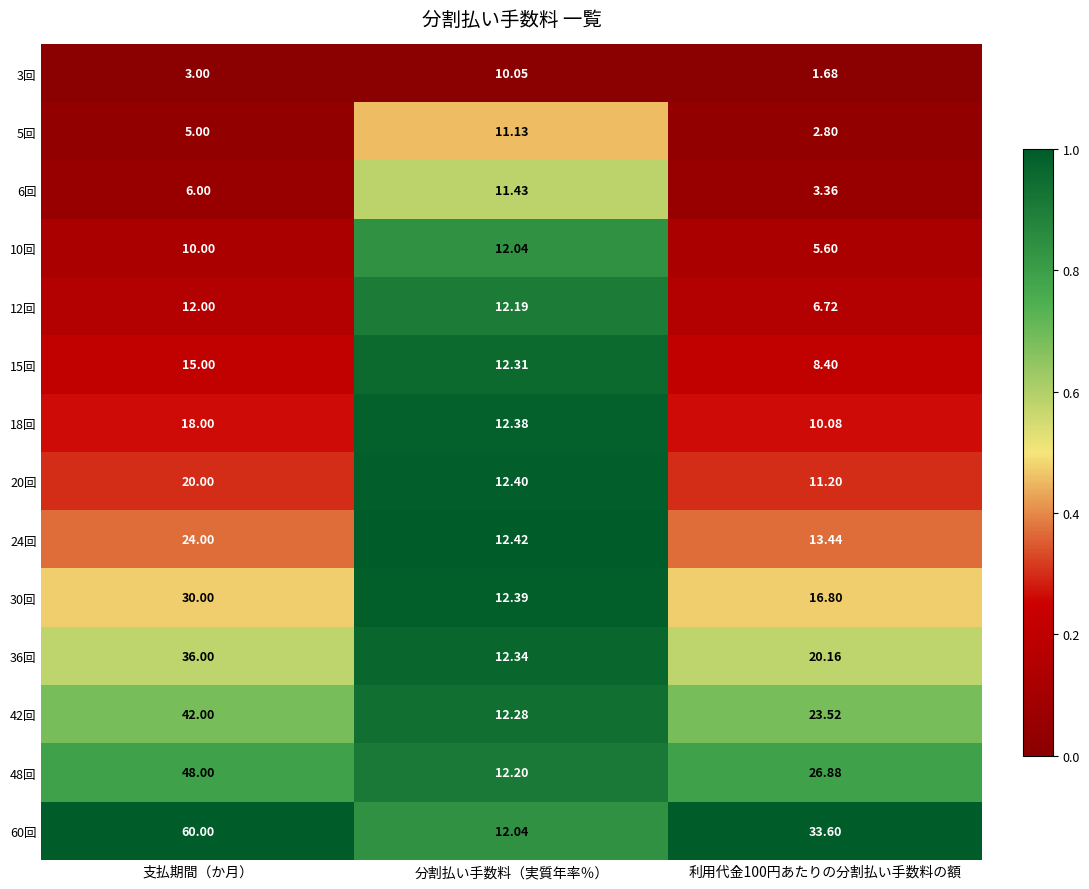

At which category is the sum across all series the highest?

支払期間（か月）